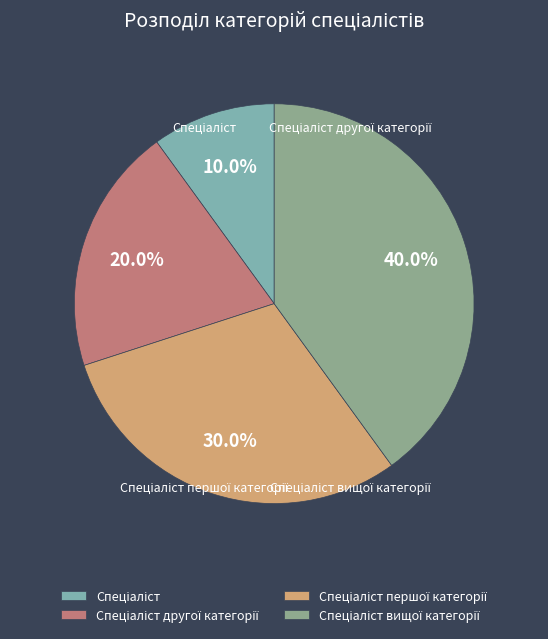

The Спеціаліст вищої категорії slice represents 30% of the pie. True or false?

False